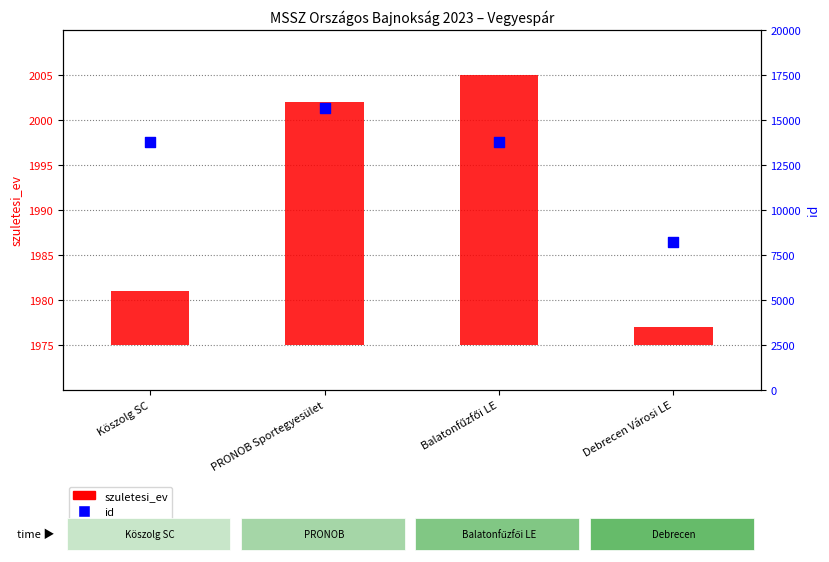

What are all the series names shown in the legend?

szuletesi_ev, id